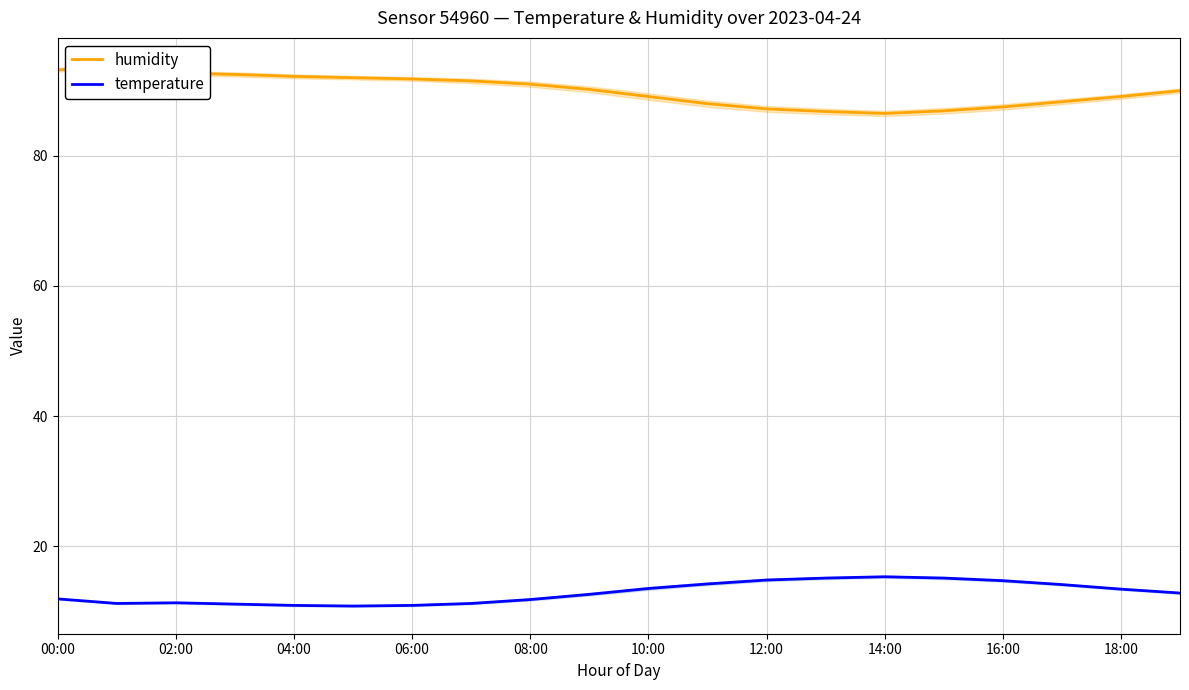

What is the highest value of the temperature series?

15.3